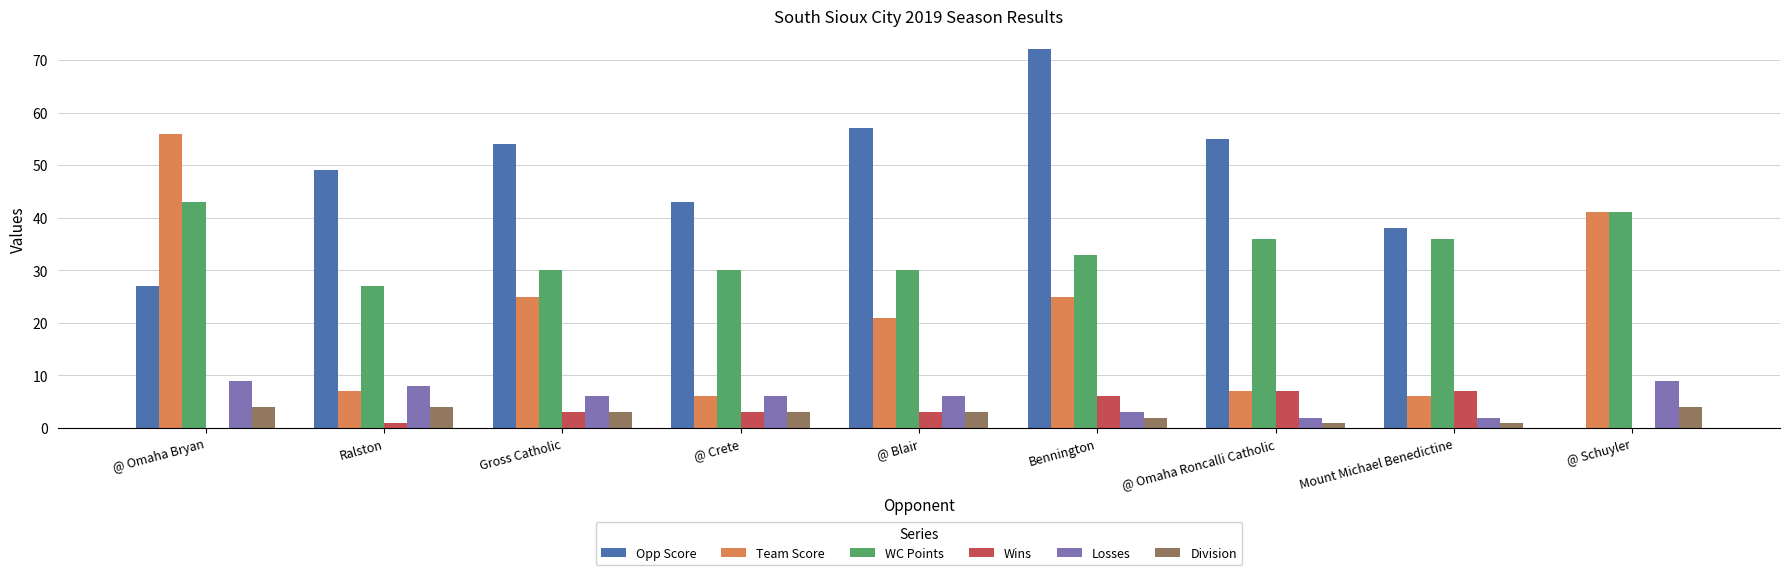

Are the bars grouped side by side (vs. stacked)?

Yes